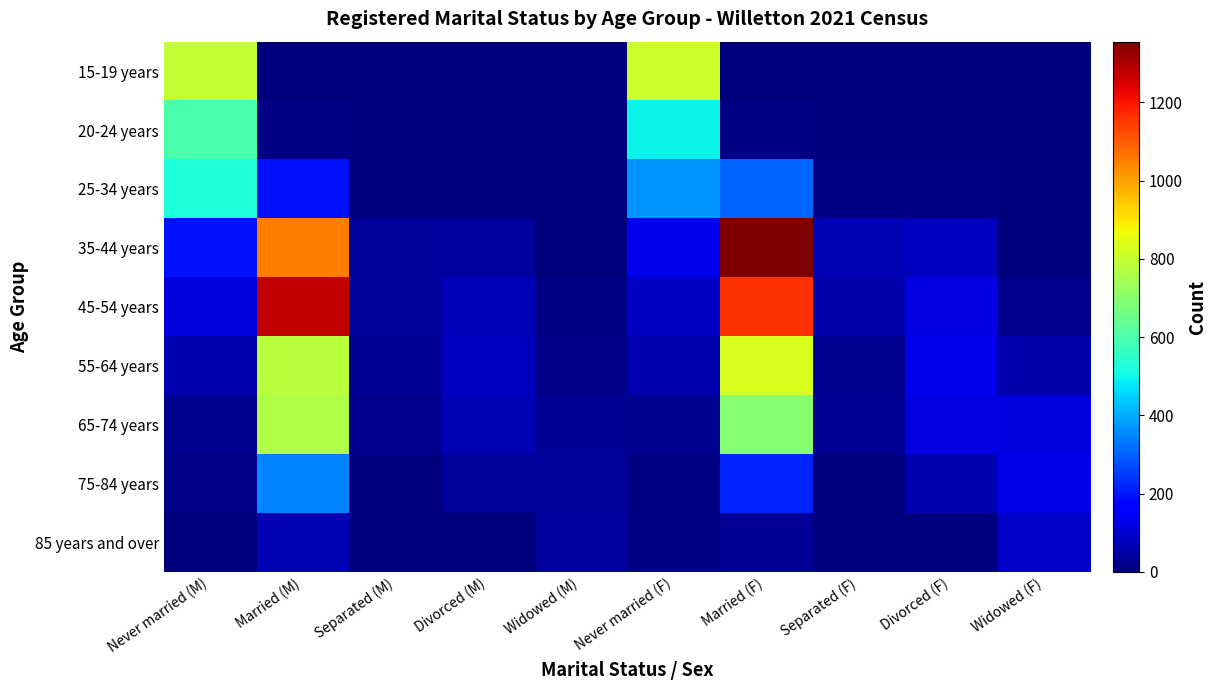

Reading right to left, what are all the values shown in this chart?

15-19 years: Widowed (F)=0	Divorced (F)=0	Separated (F)=0	Married (F)=0	Never married (F)=805	Widowed (M)=0	Divorced (M)=0	Separated (M)=0	Married (M)=0	Never married (M)=799
20-24 years: Widowed (F)=0	Divorced (F)=0	Separated (F)=0	Married (F)=9	Never married (F)=497	Widowed (M)=0	Divorced (M)=0	Separated (M)=0	Married (M)=6	Never married (M)=597
25-34 years: Widowed (F)=0	Divorced (F)=6	Separated (F)=9	Married (F)=306	Never married (F)=368	Widowed (M)=0	Divorced (M)=5	Separated (M)=3	Married (M)=193	Never married (M)=524
35-44 years: Widowed (F)=3	Divorced (F)=75	Separated (F)=65	Married (F)=1355	Never married (F)=135	Widowed (M)=0	Divorced (M)=41	Separated (M)=34	Married (M)=1051	Never married (M)=191
45-54 years: Widowed (F)=17	Divorced (F)=121	Separated (F)=57	Married (F)=1160	Never married (F)=83	Widowed (M)=9	Divorced (M)=71	Separated (M)=33	Married (M)=1275	Never married (M)=112
55-64 years: Widowed (F)=53	Divorced (F)=128	Separated (F)=25	Married (F)=834	Never married (F)=63	Widowed (M)=12	Divorced (M)=76	Separated (M)=30	Married (M)=781	Never married (M)=63
65-74 years: Widowed (F)=116	Divorced (F)=120	Separated (F)=28	Married (F)=698	Never married (F)=26	Widowed (M)=29	Divorced (M)=65	Separated (M)=16	Married (M)=767	Never married (M)=25
75-84 years: Widowed (F)=125	Divorced (F)=60	Separated (F)=4	Married (F)=220	Never married (F)=8	Widowed (M)=34	Divorced (M)=33	Separated (M)=3	Married (M)=345	Never married (M)=11
85 years and over: Widowed (F)=85	Divorced (F)=5	Separated (F)=0	Married (F)=30	Never married (F)=6	Widowed (M)=38	Divorced (M)=5	Separated (M)=0	Married (M)=67	Never married (M)=0